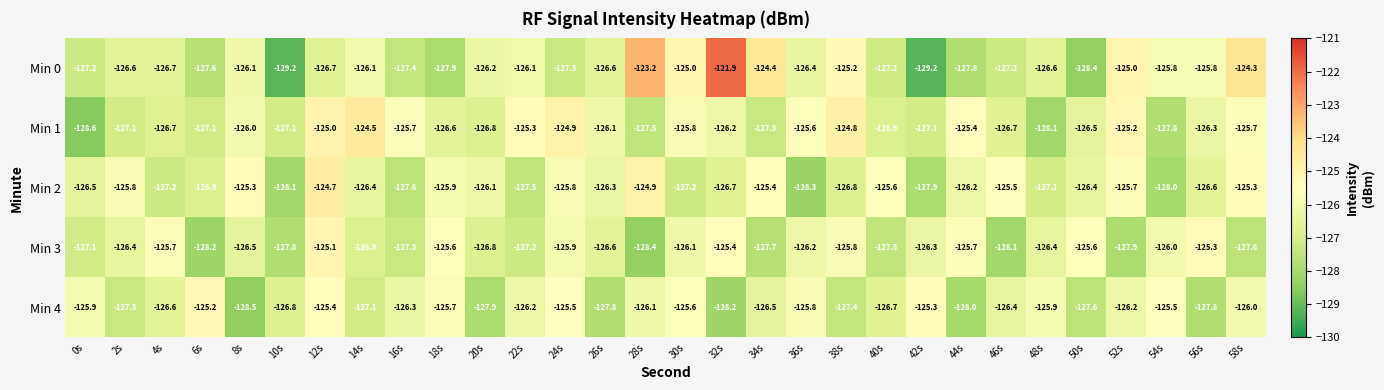

True or false: Min 4 has a value of -225.0 at 24s.

False